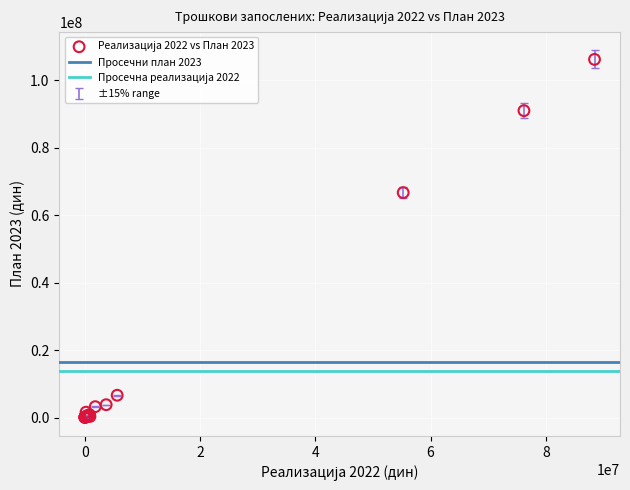

What Y value in the scatter plot is closest to 53066666?

66643247